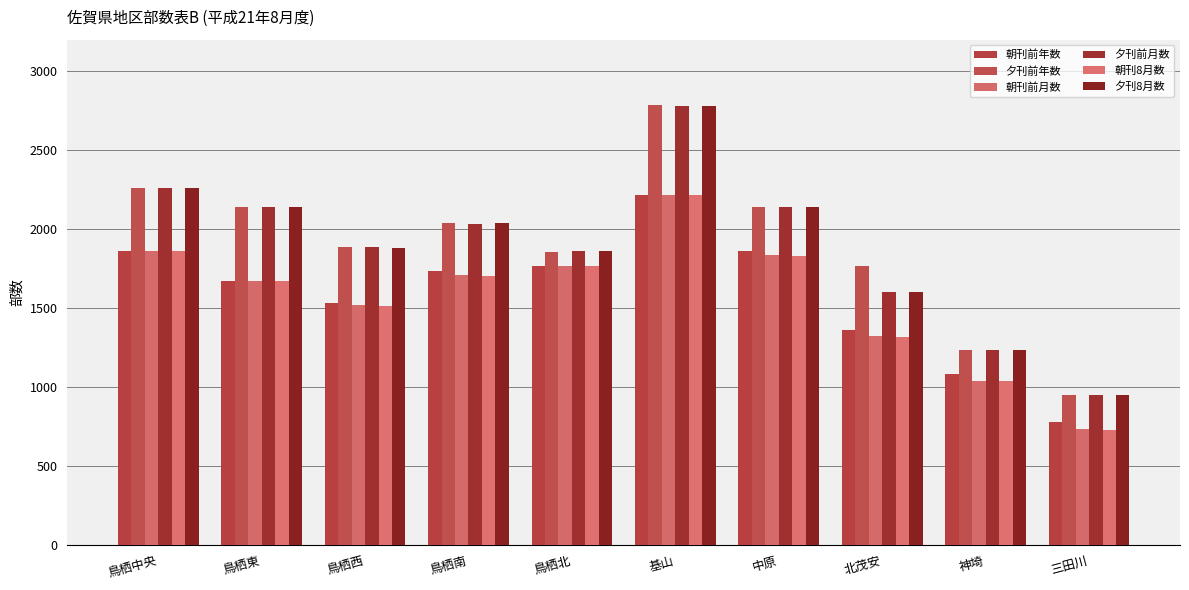

Which has a higher value, 鳥栖北 or 鳥栖中央?

鳥栖中央